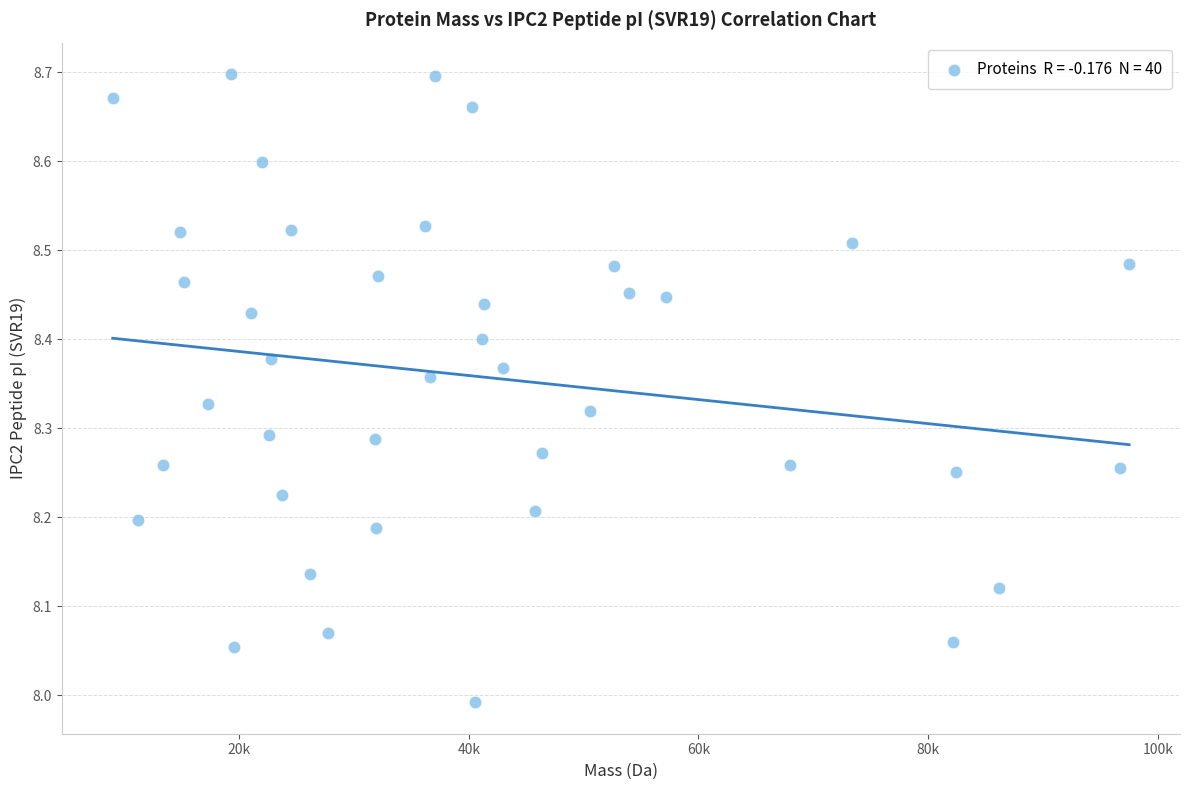

What is the range of X values (max minus min)?

88514.1